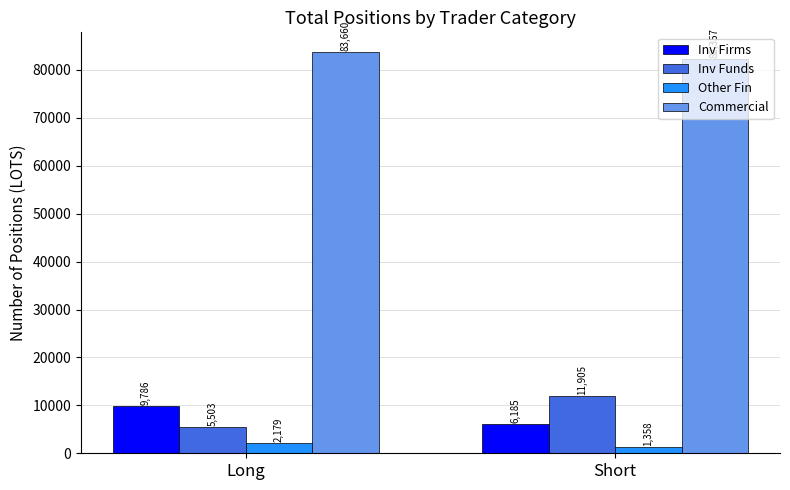

The Inv Firms series shows 6185.0 at Short. True or false?

True